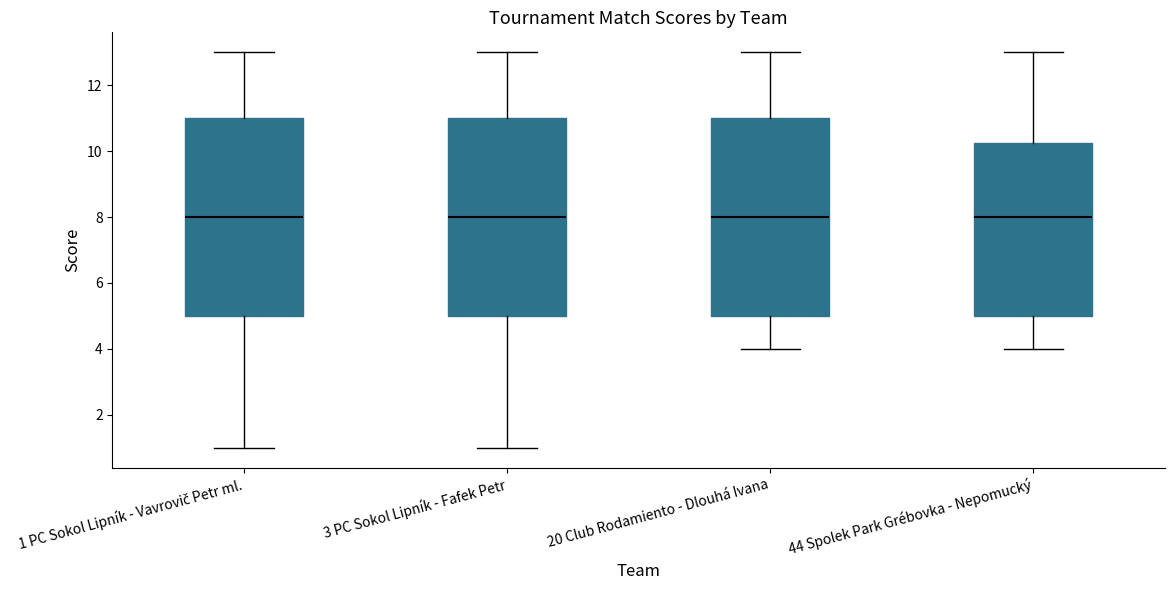

Where is the upper edge of the box for 20 Club Rodamiento - Dlouhá Ivana on the y-axis? The values are not printed on the chart, so give them approximately, as read against the axis.

11.0